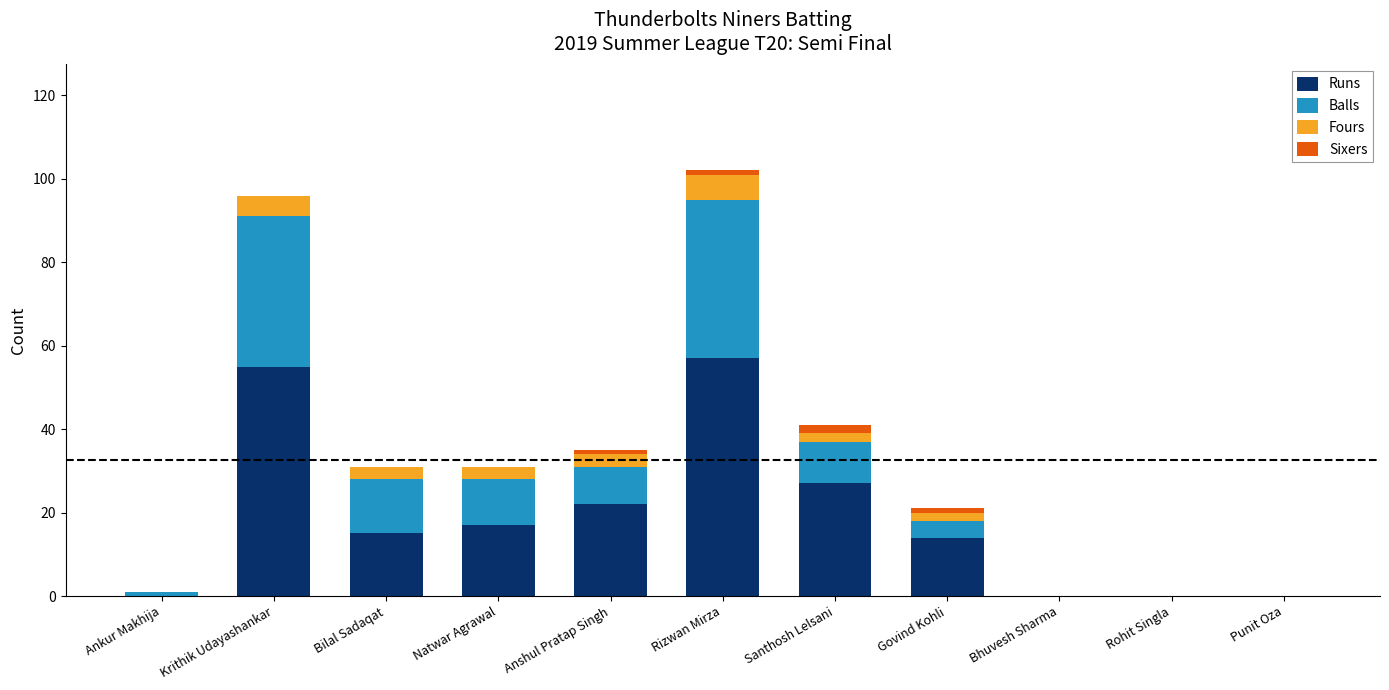

True or false: Runs has a value of 14 at Govind Kohli.

True